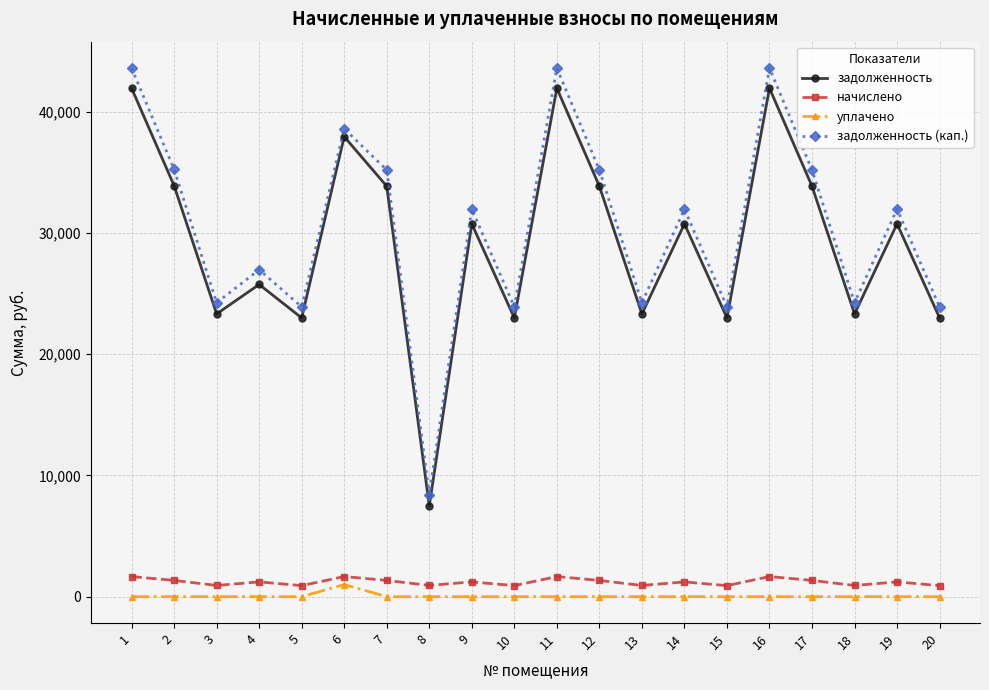

The value of уплачено at 8 is 0.0. True or false?

True